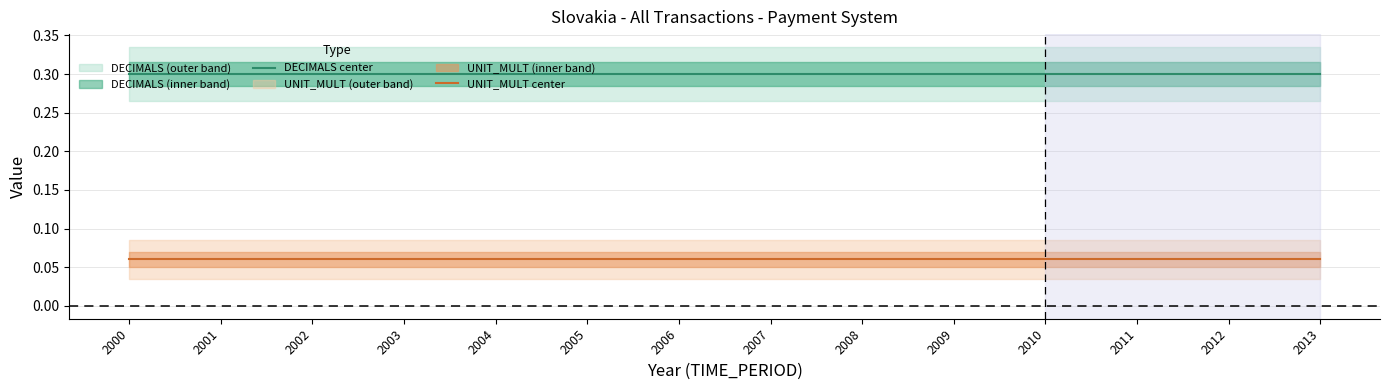

What value does the DECIMALS center series have at 2012?

0.3